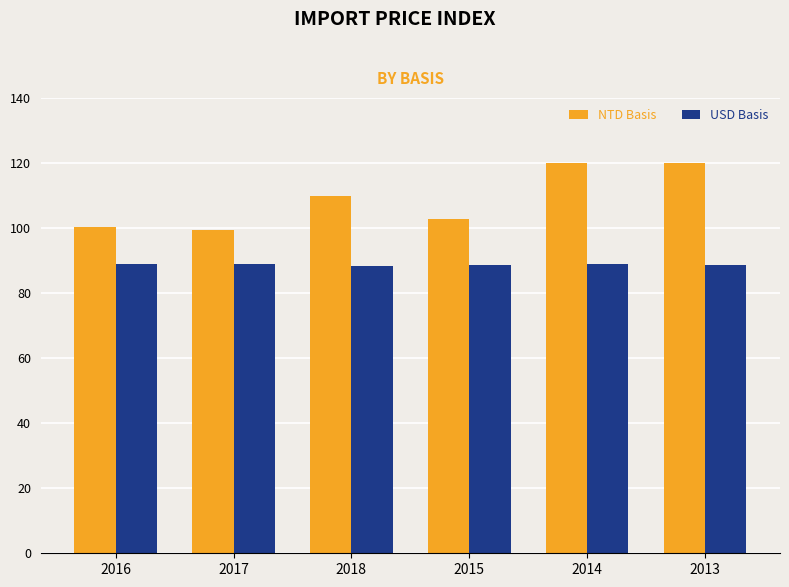

Rank the series by their maximum value, from lowest to highest.

USD Basis, NTD Basis